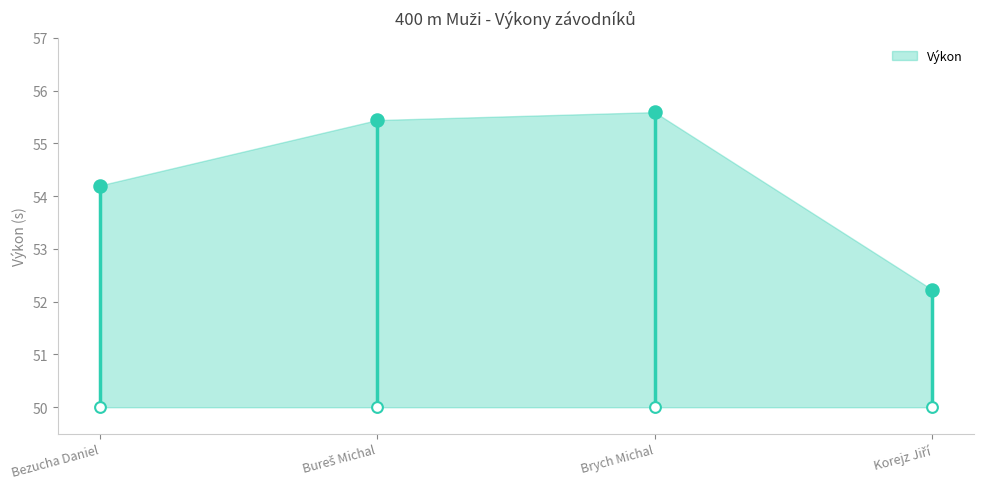

Which has a higher value, Brych Michal or Bezucha Daniel?

Brych Michal